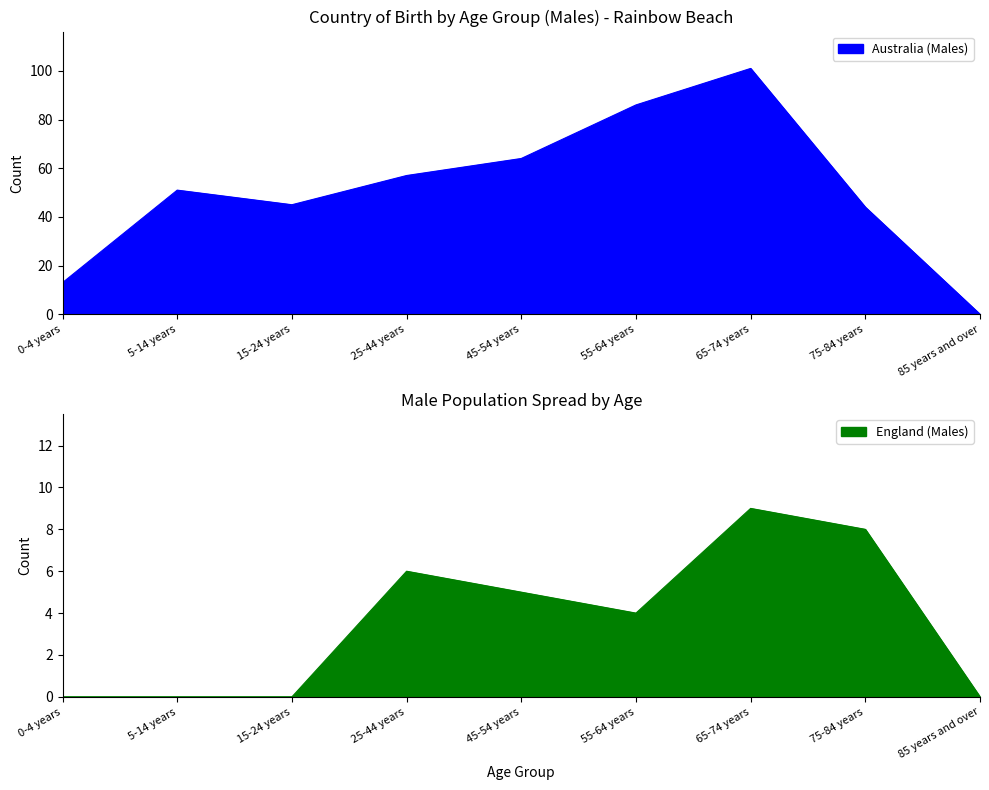

At which label is England (Males) closest to 4?

55-64 years